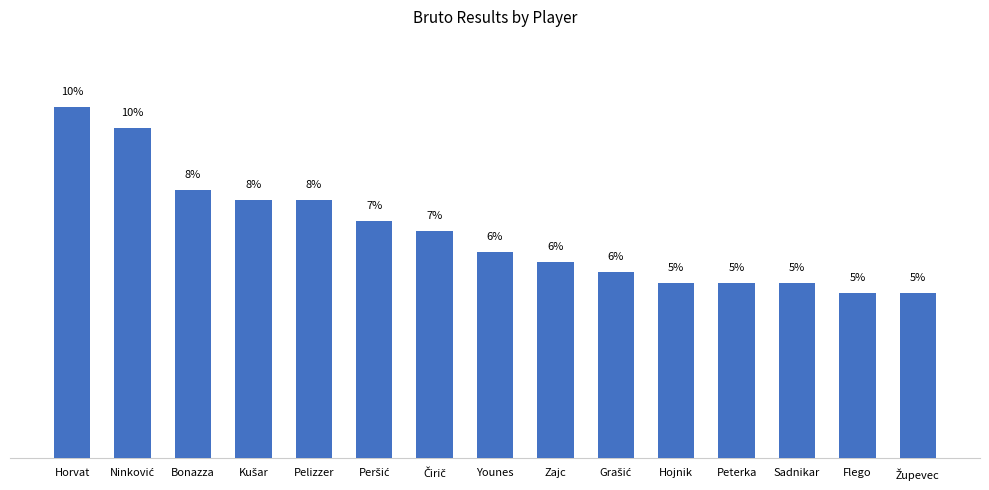

Reading left to right, transcribe all the data shown in this chart.

10.4	9.8	8.0	7.6	7.6	7.0	6.7	6.1	5.8	5.5	5.2	5.2	5.2	4.9	4.9